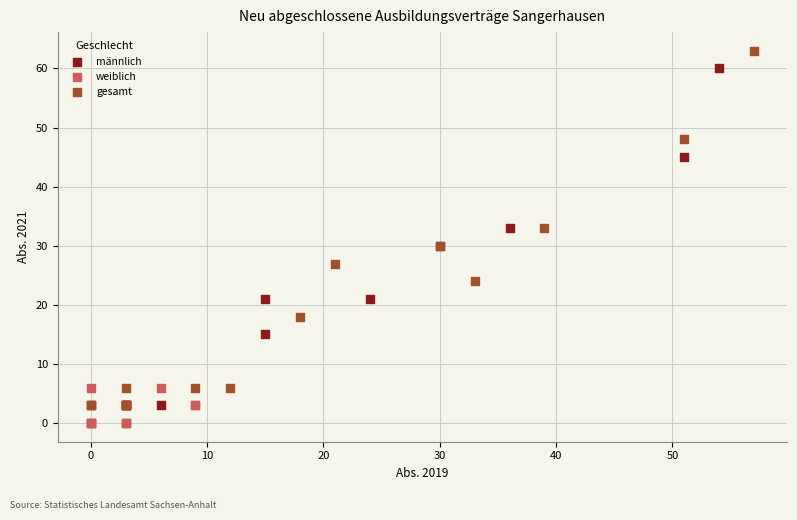

Which series contains the highest Y value?

gesamt